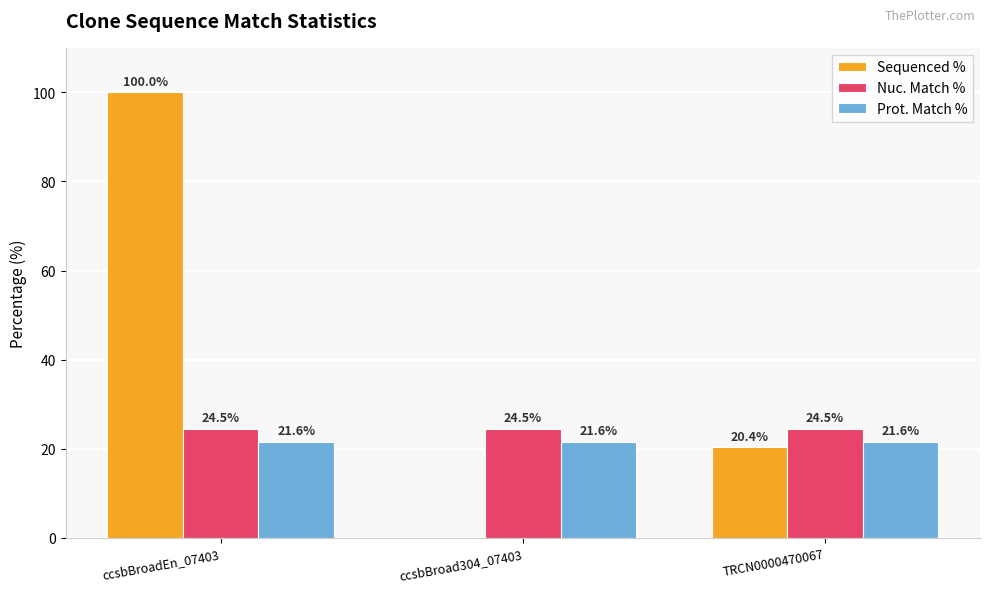

True or false: Prot. Match % has a value of 21.6 at TRCN0000470067.

True